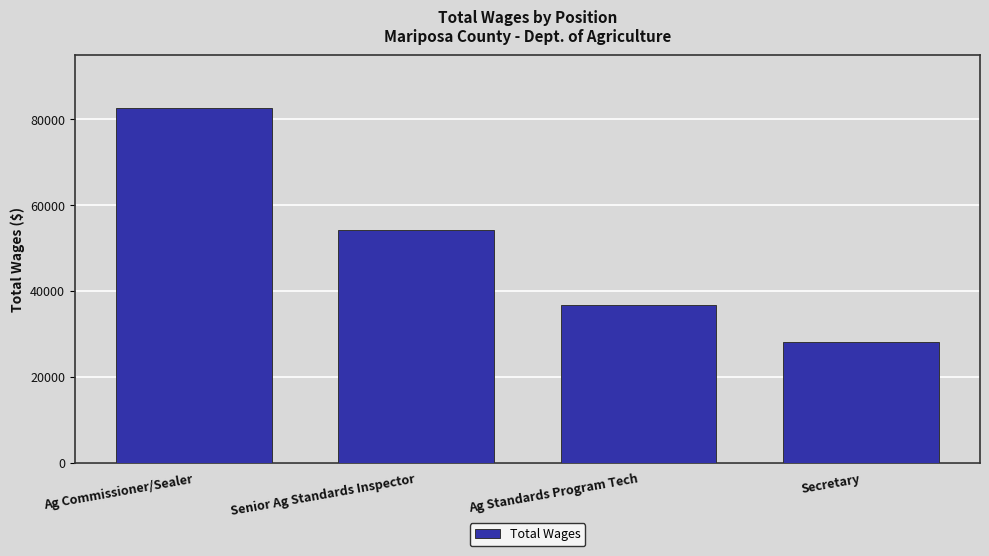

Rank the categories by value from highest to lowest.

Ag Commissioner/Sealer, Senior Ag Standards Inspector, Ag Standards Program Tech, Secretary